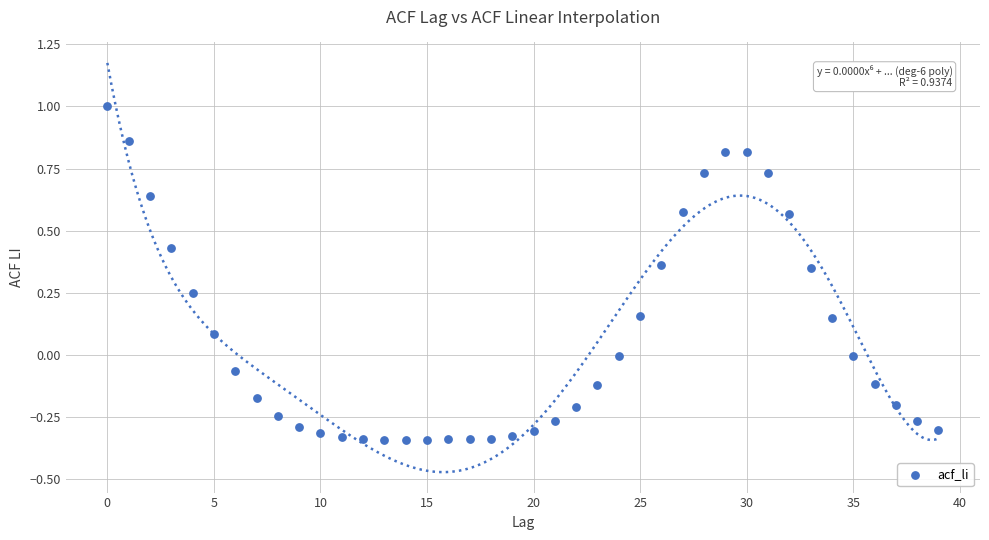

What is the range of Y values (max minus min)?

1.3